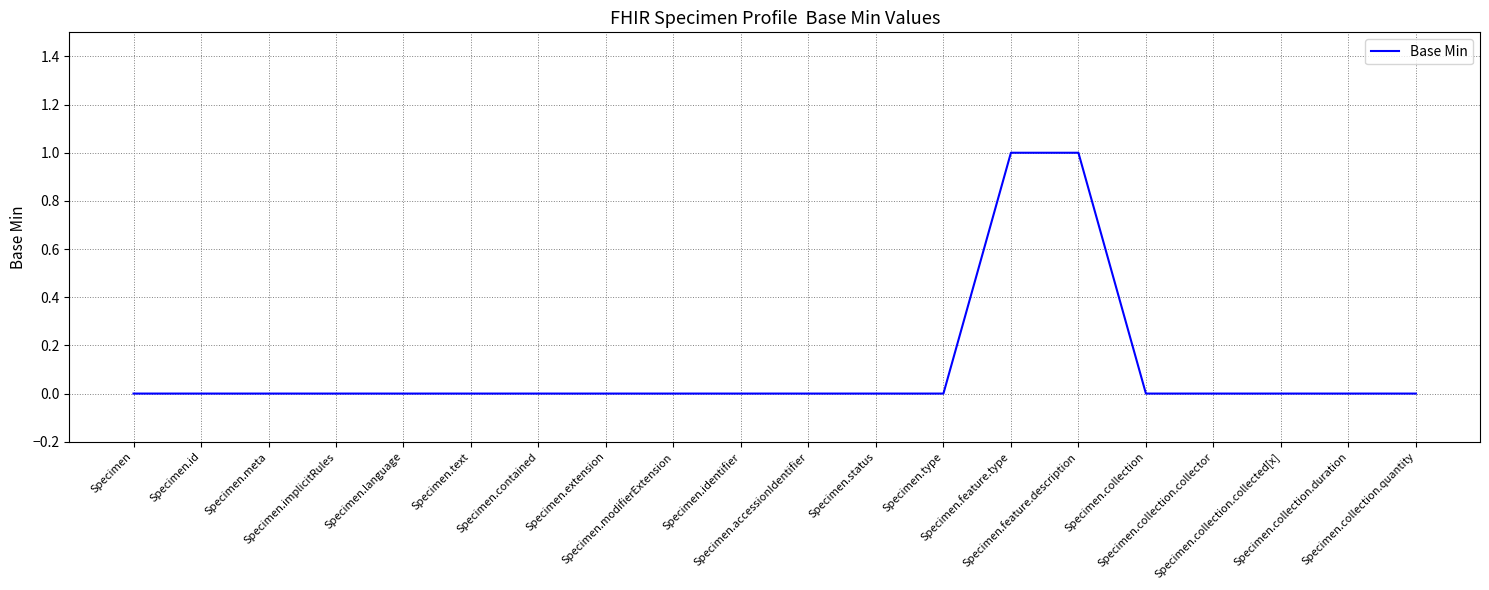

How many distinct data groups are displayed?

1